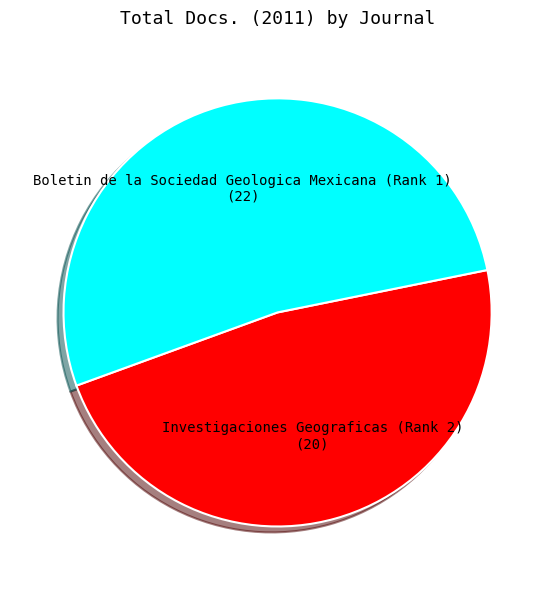

Is there any slice that represents more than half of the pie?

Yes